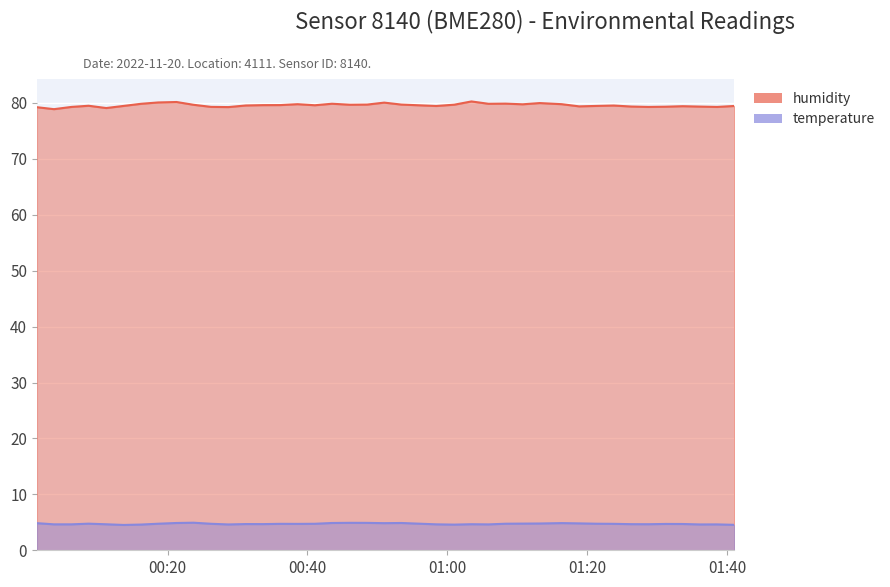

How many temperature values are between 4 and 5?

40